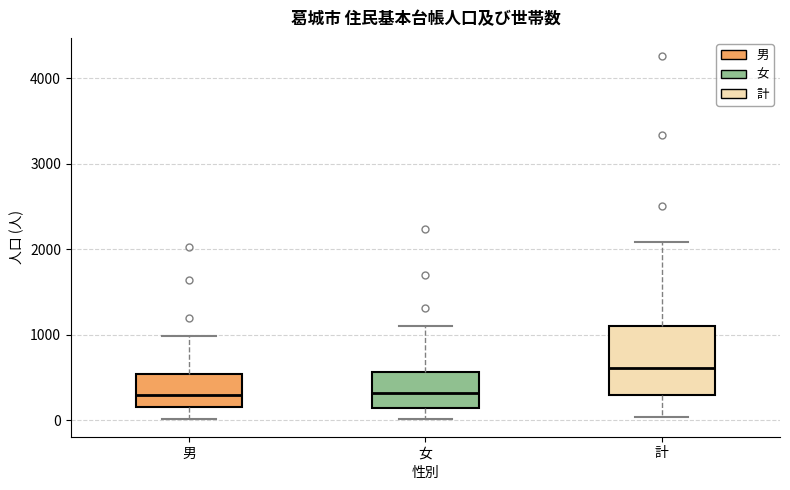

Reading left to right, transcribe this box plot: for each box, give where its median line is, the range the box spans, and where its two whiskers end, as read against the y-axis. The values are not printed on the chart, so give them approximately, as read against the axis.

男: median 300, box 200 to 500, whiskers 0 to 1000
女: median 300, box 100 to 600, whiskers 0 to 1100
計: median 600, box 300 to 1100, whiskers 0 to 2100